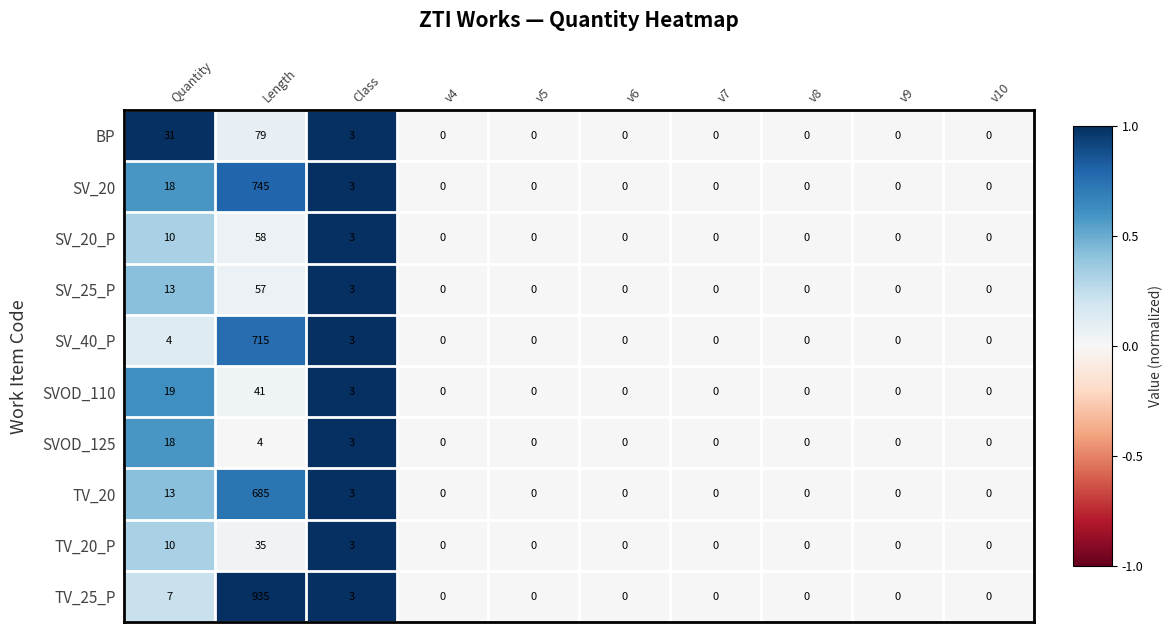

What is the maximum value for SV_40_P?

715